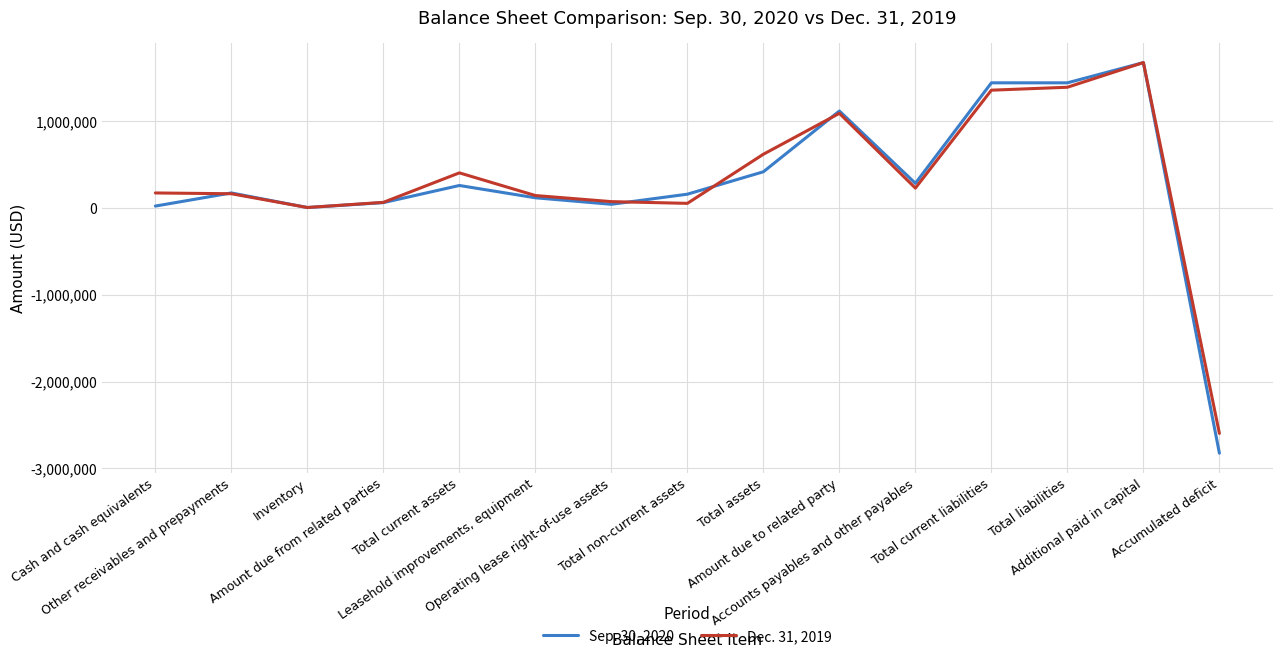

What is the spread (max minus min) of values at Total non-current assets?

105632